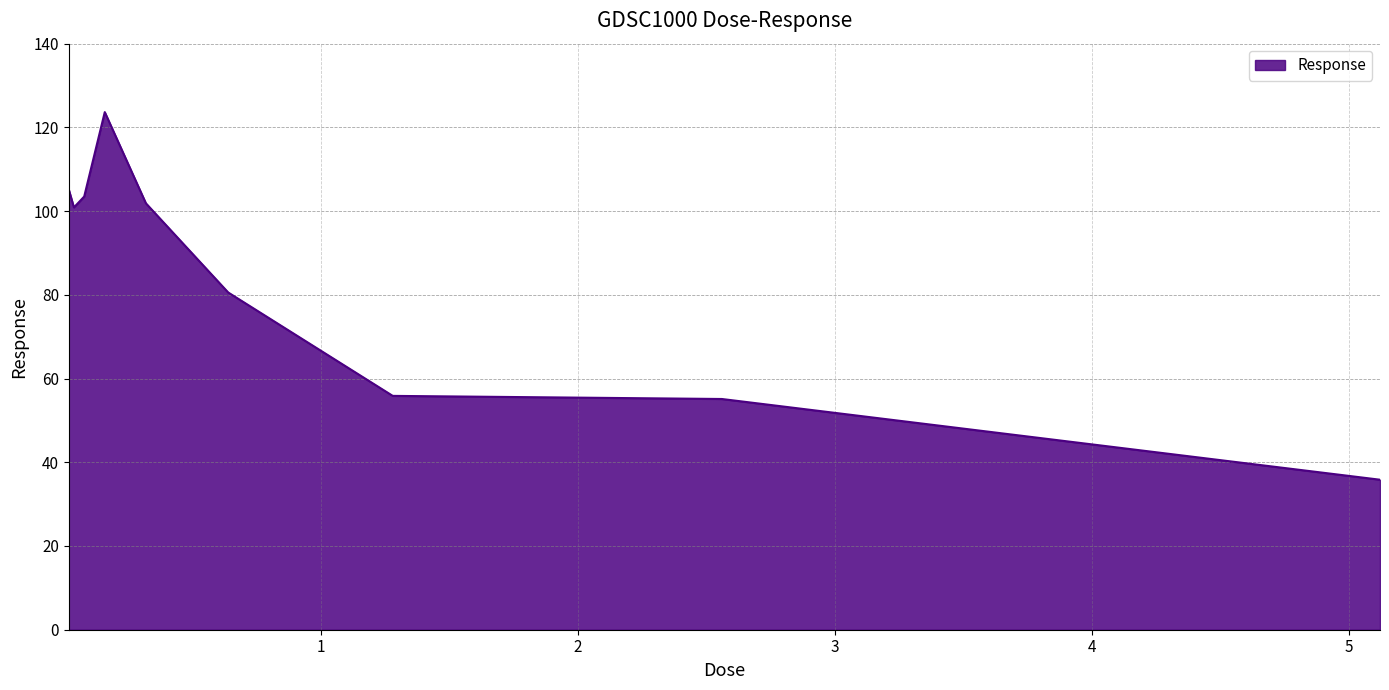

What is the maximum value shown in the chart?

123.7